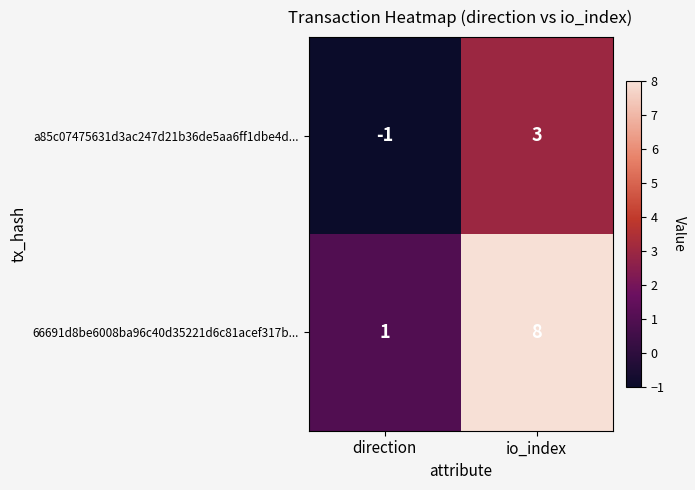

How many values in a85c07475631d3ac247d21b36de5aa6ff1dbe4d... are above zero?

1